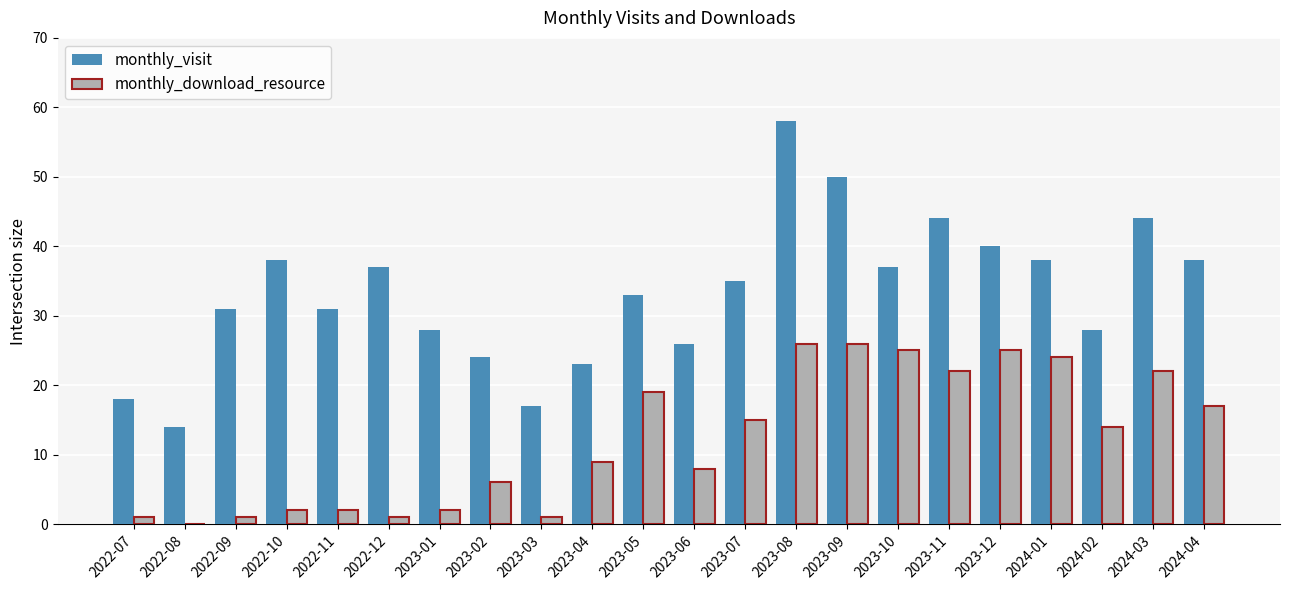

Which category has the highest value in the monthly_visit series?

2023-08